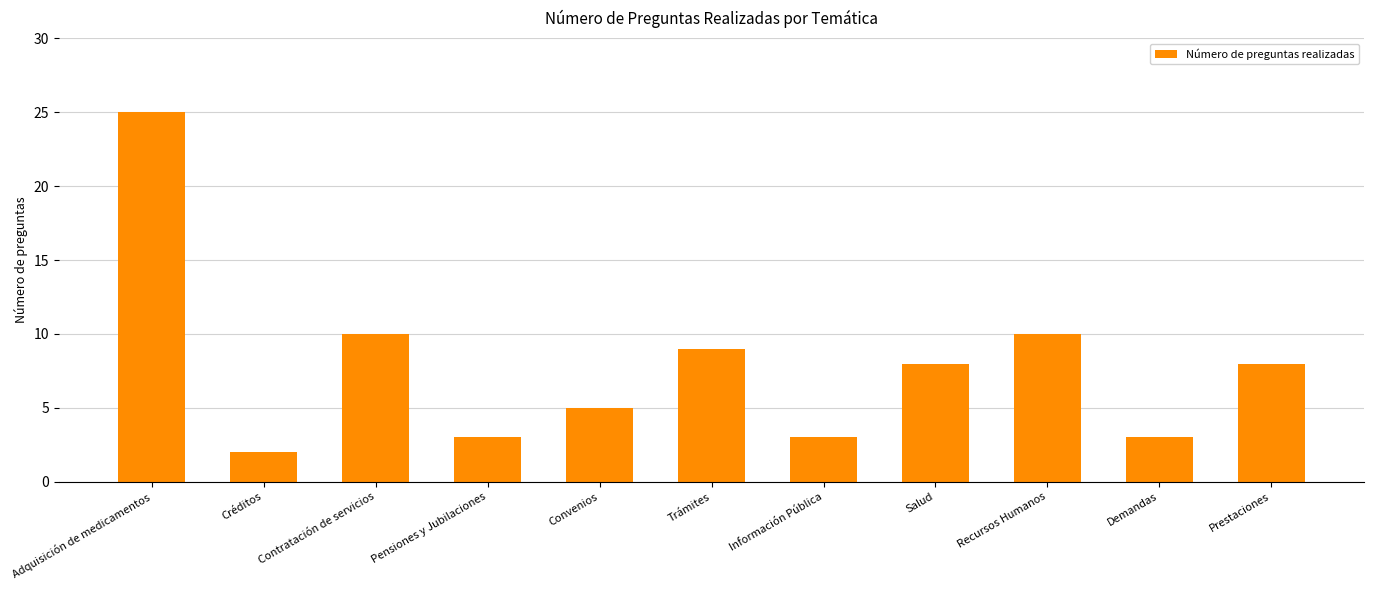

Approximately how many times larger is the value at Información Pública compared to Créditos?

1.5